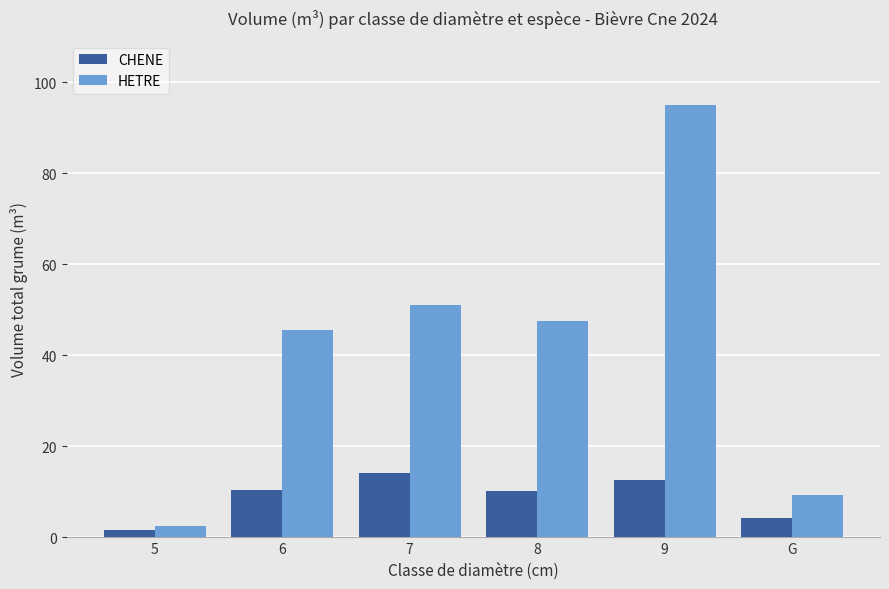

At how many categories does at least one series exceed 32?

4